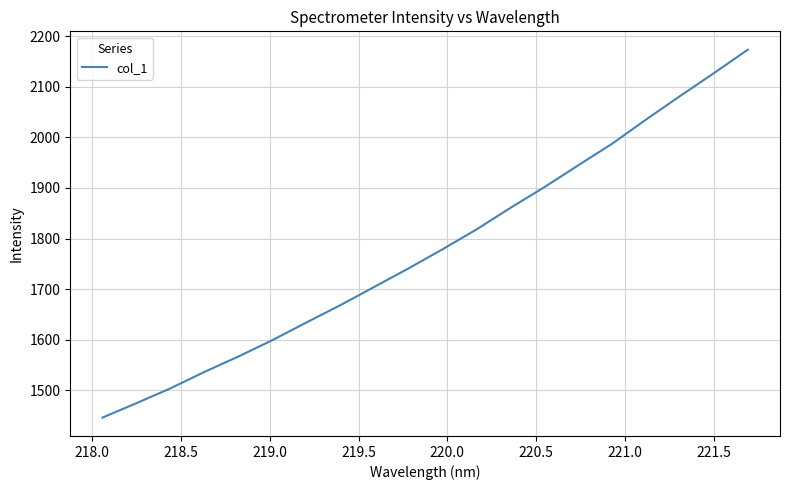

What is the difference between the maximum and minimum values?

728.0